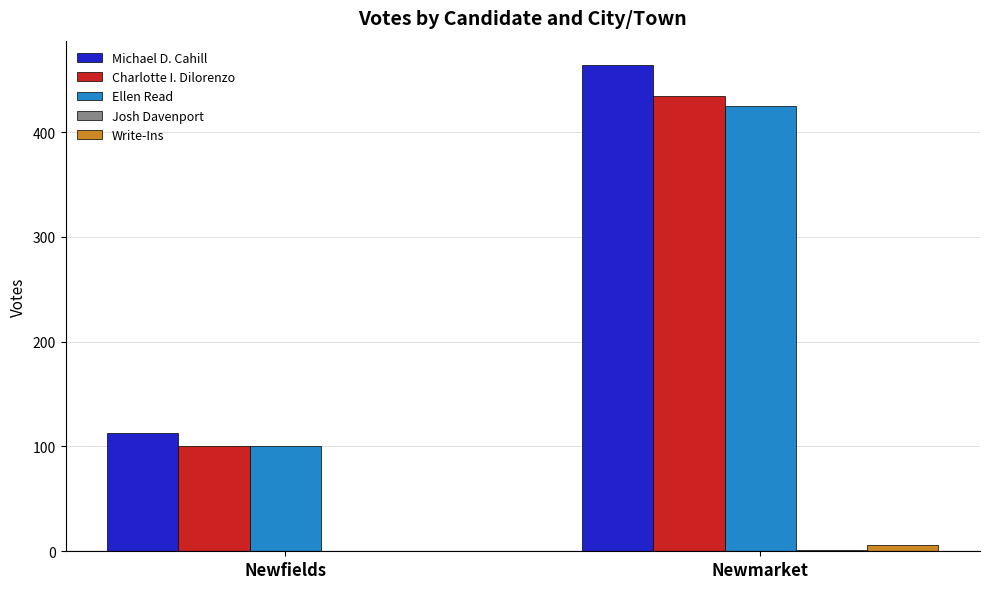

The Charlotte I. Dilorenzo series shows 93 at Newmarket. True or false?

False